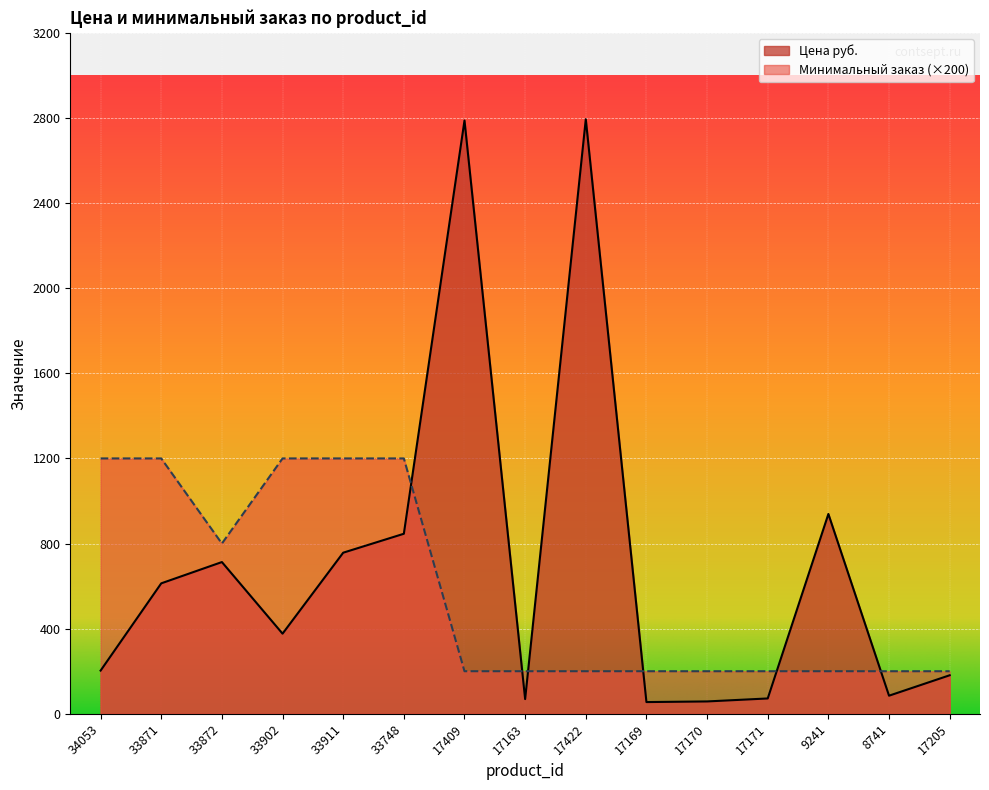

How many interior local peaks does the Цена руб. series have?

4